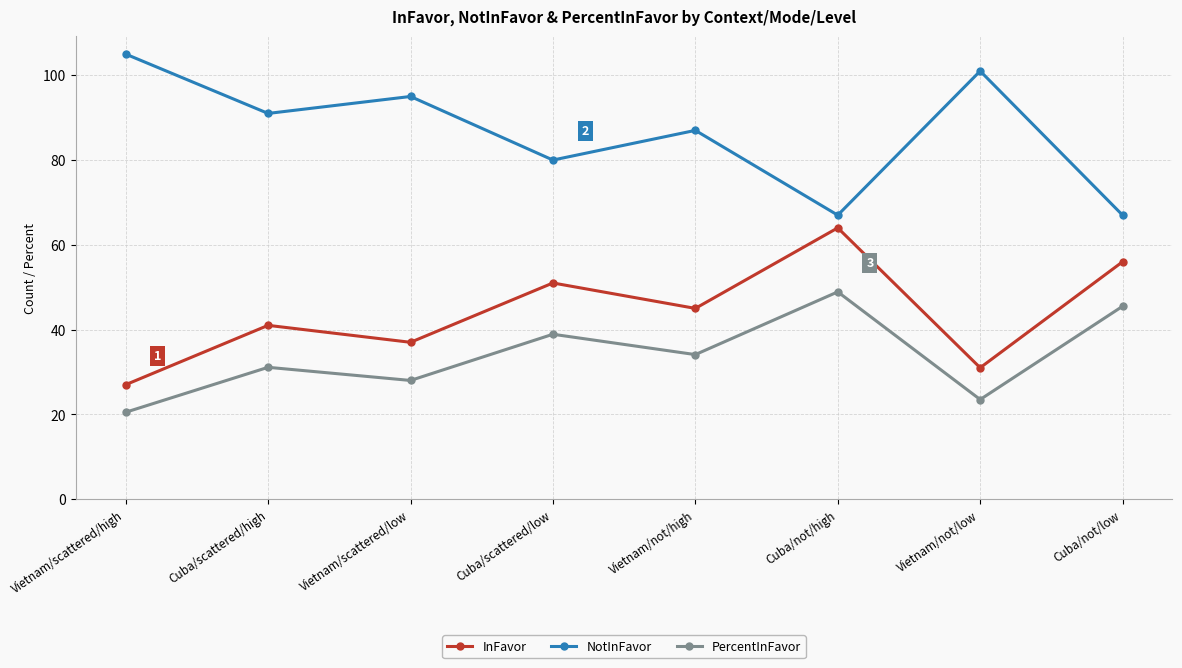

Read the NotInFavor value at Cuba/not/high.

67.0